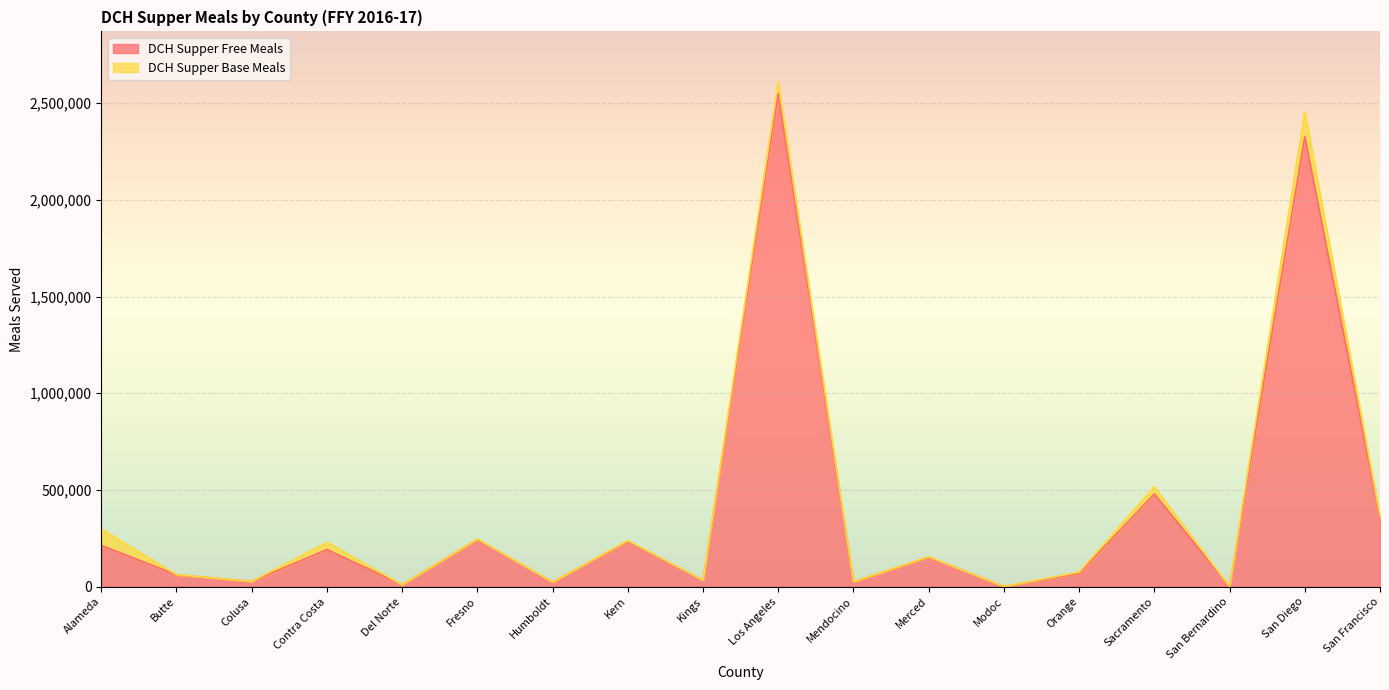

What is the label of the 15th point from the left?

Sacramento